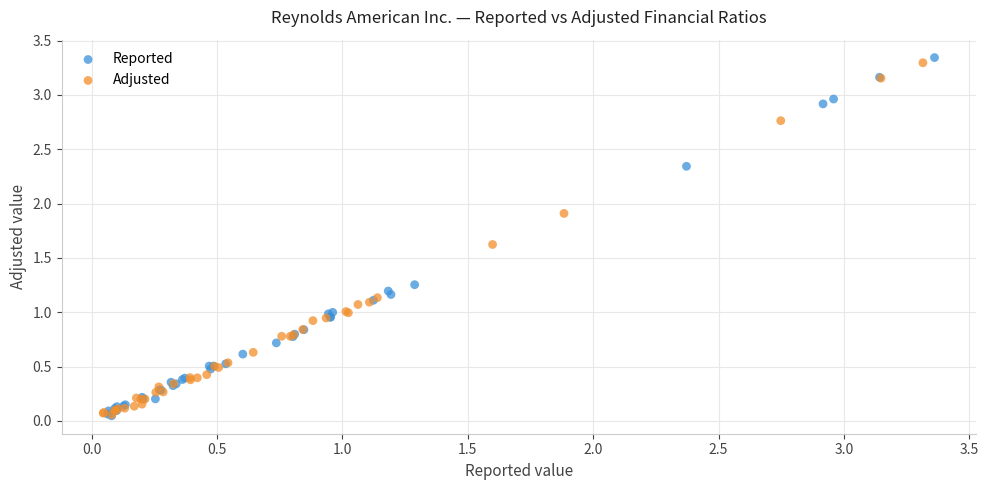

Which series has the largest Y range (max minus min)?

Reported